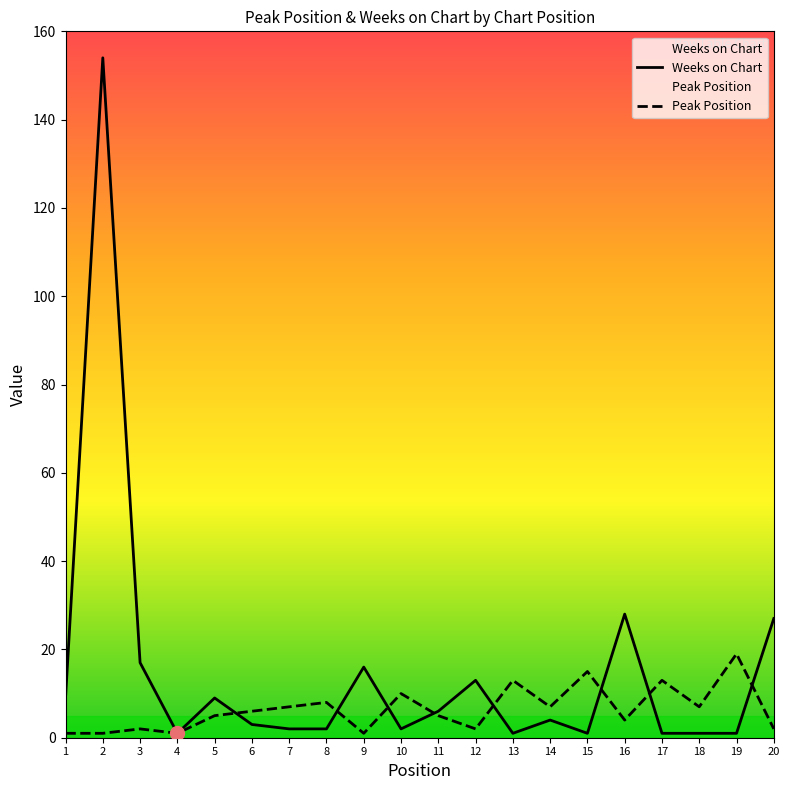

Where is the first local maximum for Peak Position?

3